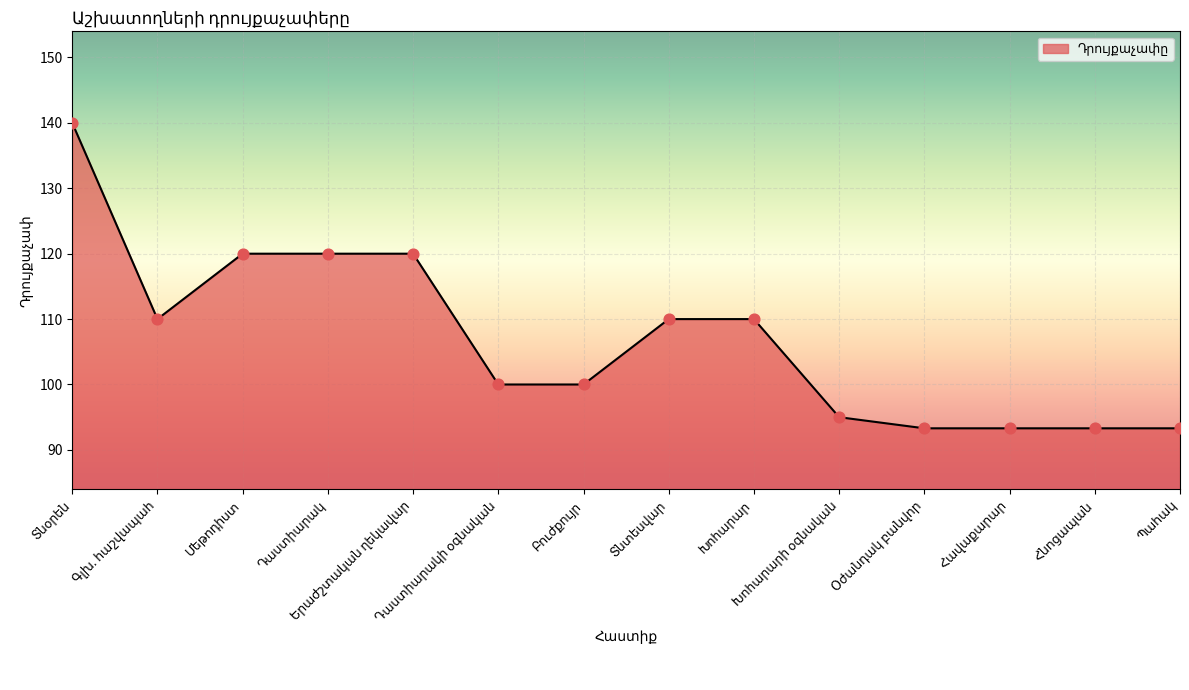

What is the greatest value displayed?

140.0